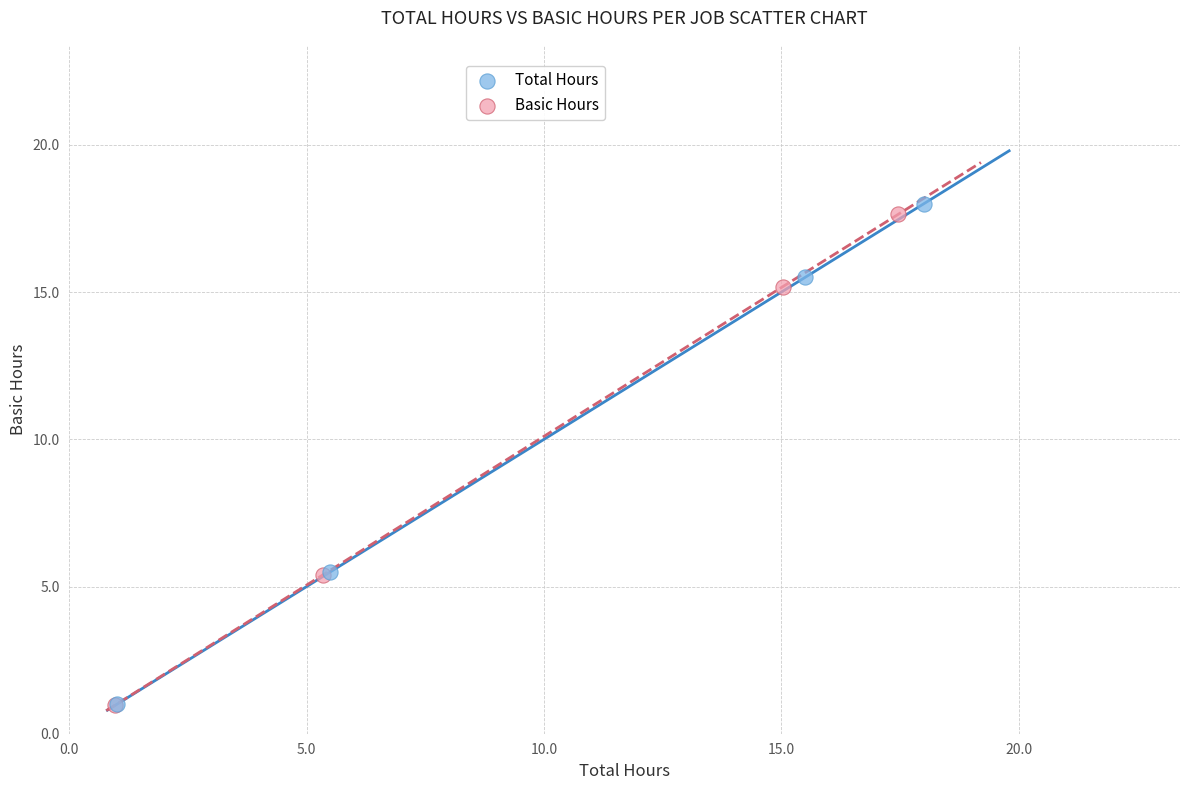

Which series has the largest Y range (max minus min)?

Total Hours